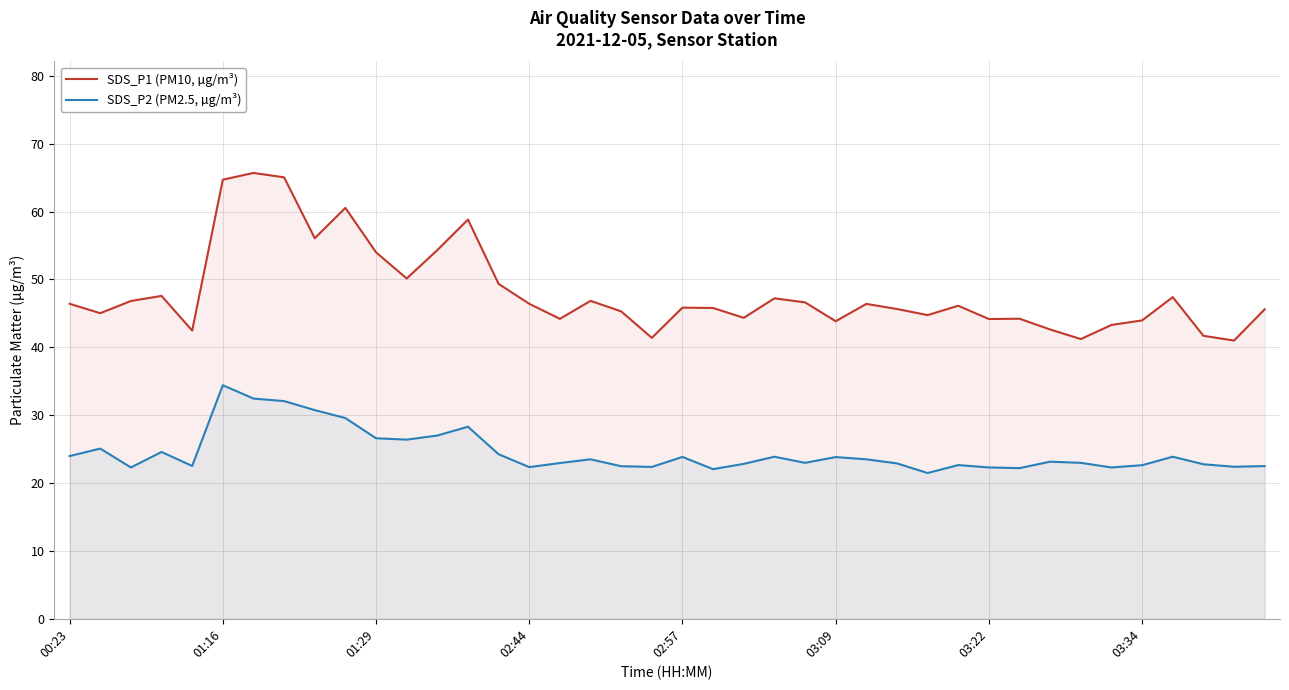

What are all the series names shown in the legend?

SDS_P1 (PM10, µg/m³), SDS_P2 (PM2.5, µg/m³)